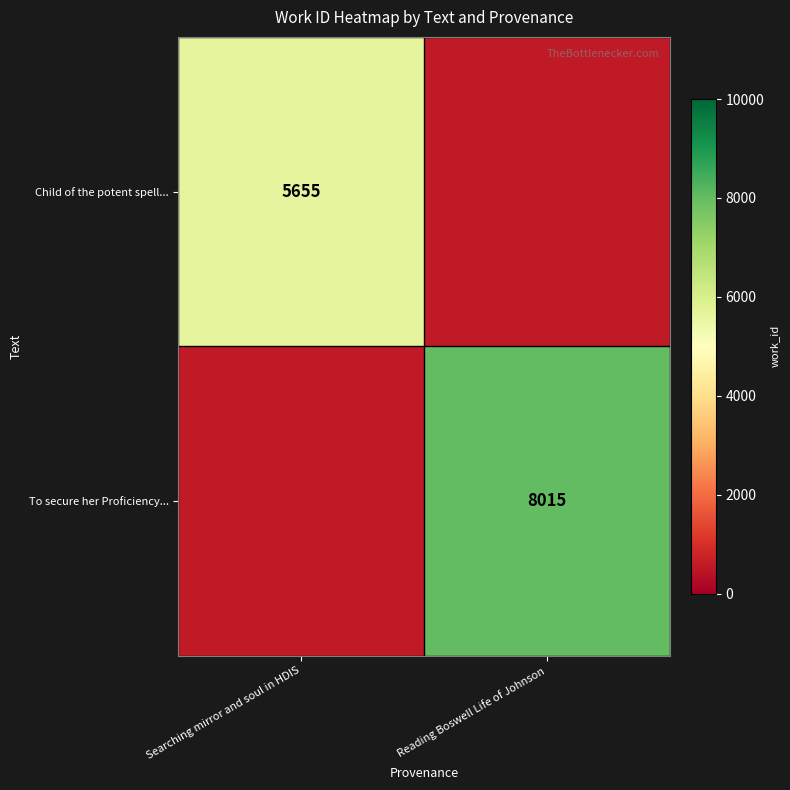

Count the number of categories in the chart.

2